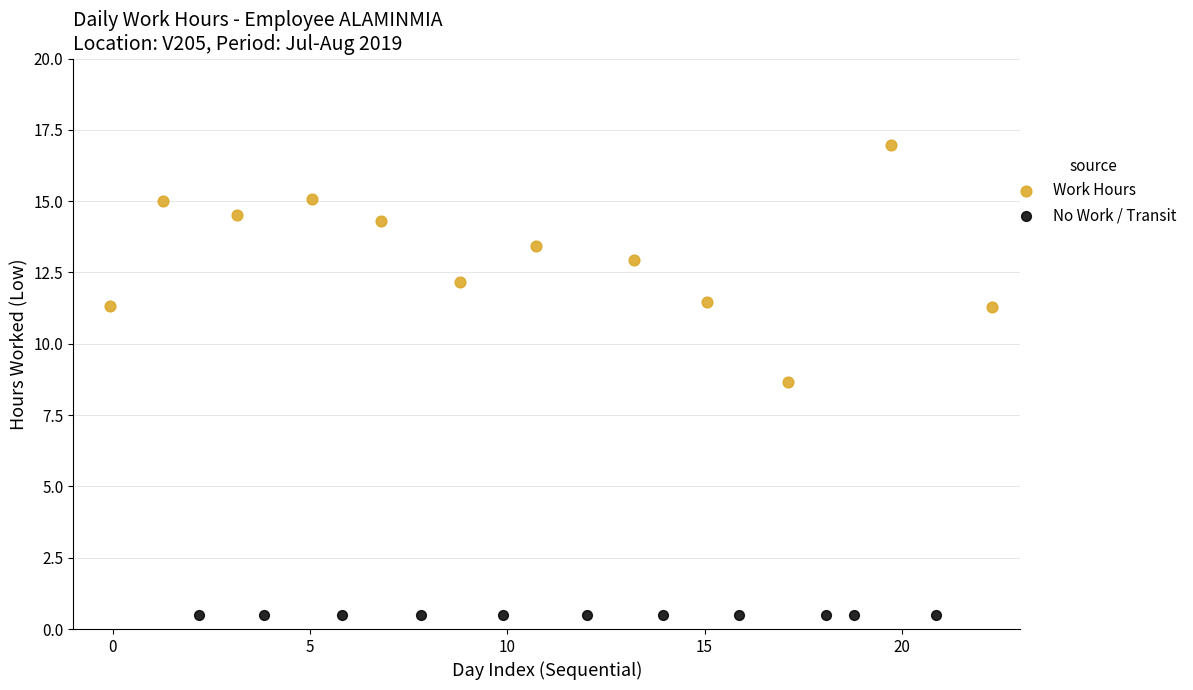

Which series reaches the minimum Y coordinate?

No Work / Transit